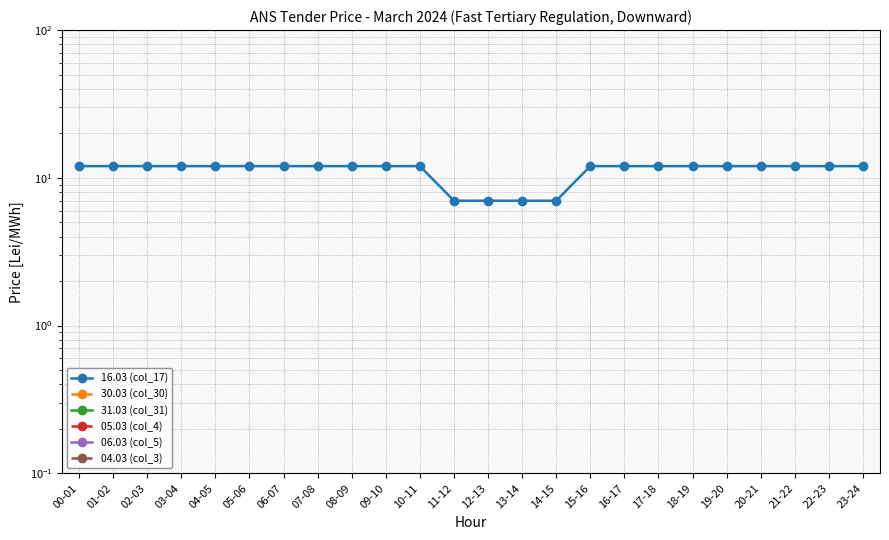

Is it true that 16.03 (col_17) equals 12.0 at 16-17?

True